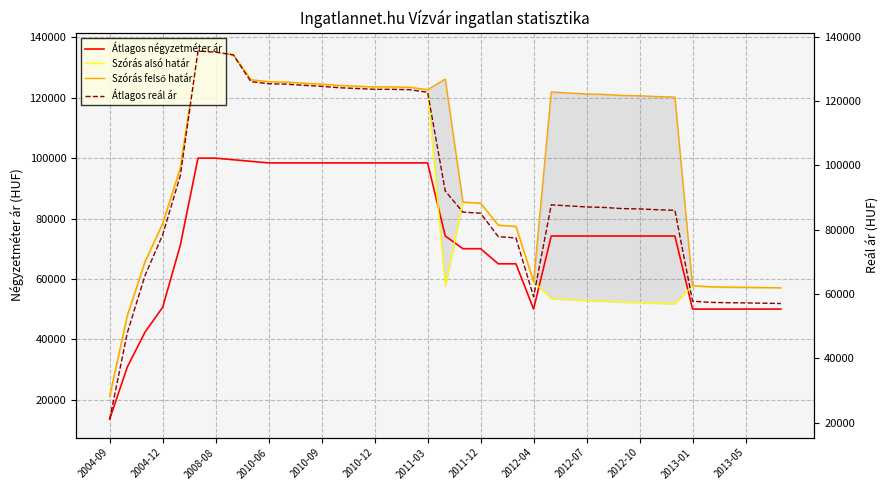

What is the lowest value of the Átlagos négyzetméter ár series?

13529